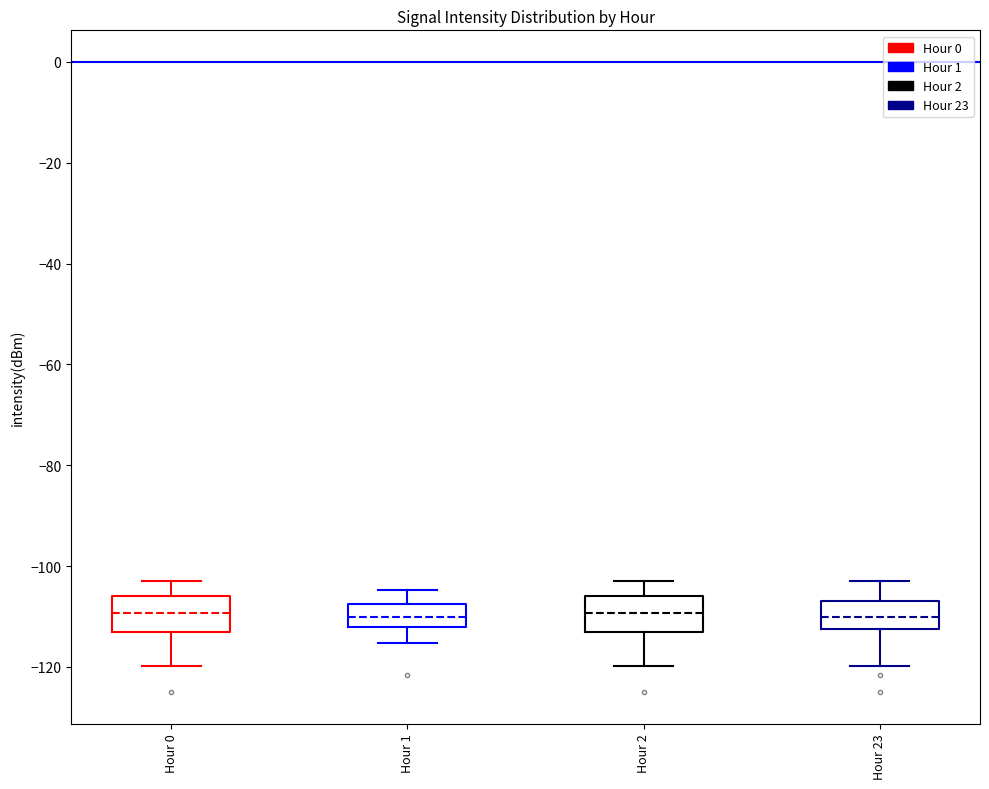

Where does the lower whisker of the box for Hour 1 end on the y-axis? The values are not printed on the chart, so give them approximately, as read against the axis.

-116